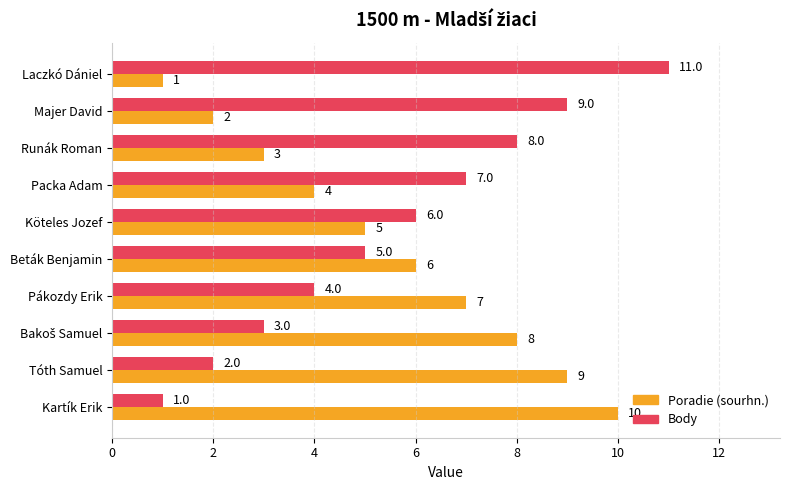

At which category is the sum across all series the highest?

Laczkó Dániel